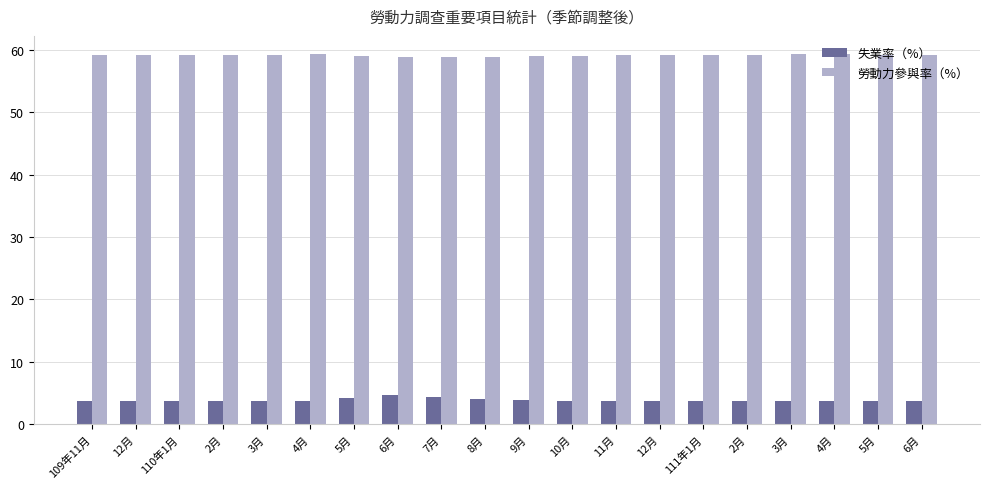

How many bars are there in total?

40